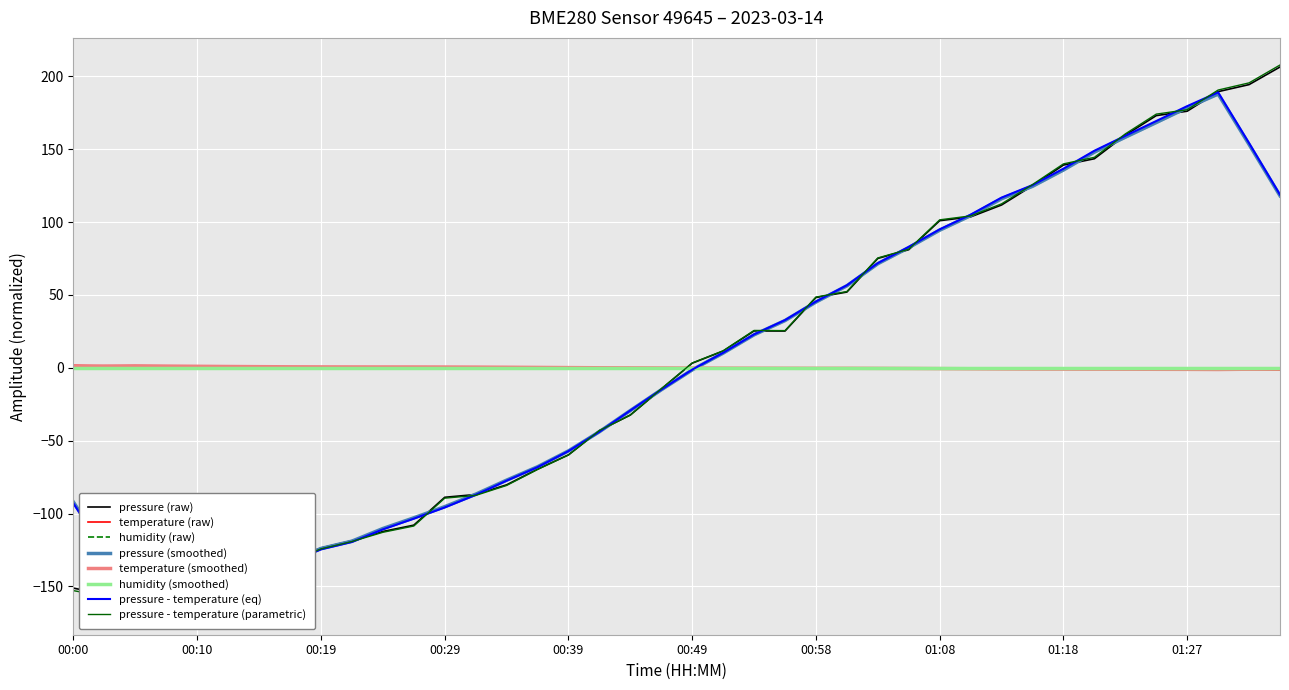

Reading left to right, extract all data points from this chart.

pressure: 00:00=-151.2	00:02=-155.3	00:05=-154.5	00:07=-163.3	00:10=-161.2	00:12=-156.5	00:15=-133.1	00:17=-132.1	00:19=-123.6	00:22=-118.6	00:24=-112.3	00:27=-108.0	00:29=-88.8	00:32=-86.9	00:34=-80.3	00:36=-69.5	00:39=-59.7	00:41=-43.0	00:44=-32.4	00:46=-14.5	00:49=3.2	00:51=11.5	00:53=25.3	00:56=25.3	00:58=48.3	01:01=52.0	01:03=75.1	01:06=81.1	01:08=101.0	01:10=103.6	01:13=111.8	01:15=125.0	01:18=139.2	01:20=143.5	01:22=159.6	01:25=173.1	01:27=176.1	01:30=189.5	01:32=194.4	01:35=206.4
temperature: 00:00=1.7	00:02=1.5	00:05=1.4	00:07=1.2	00:10=1.1	00:12=0.8	00:15=0.8	00:17=0.7	00:19=0.7	00:22=0.6	00:24=0.6	00:27=0.6	00:29=0.6	00:32=0.6	00:34=0.4	00:36=0.3	00:39=0.1	00:41=0.0	00:44=0.0	00:46=-0.1	00:49=-0.1	00:51=-0.2	00:53=-0.3	00:56=-0.3	00:58=-0.3	01:01=-0.3	01:03=-0.3	01:06=-0.3	01:08=-0.6	01:10=-0.7	01:13=-0.8	01:15=-0.8	01:18=-0.8	01:20=-1.0	01:22=-0.9	01:25=-1.0	01:27=-1.0	01:30=-1.1	01:32=-1.2	01:35=-1.4